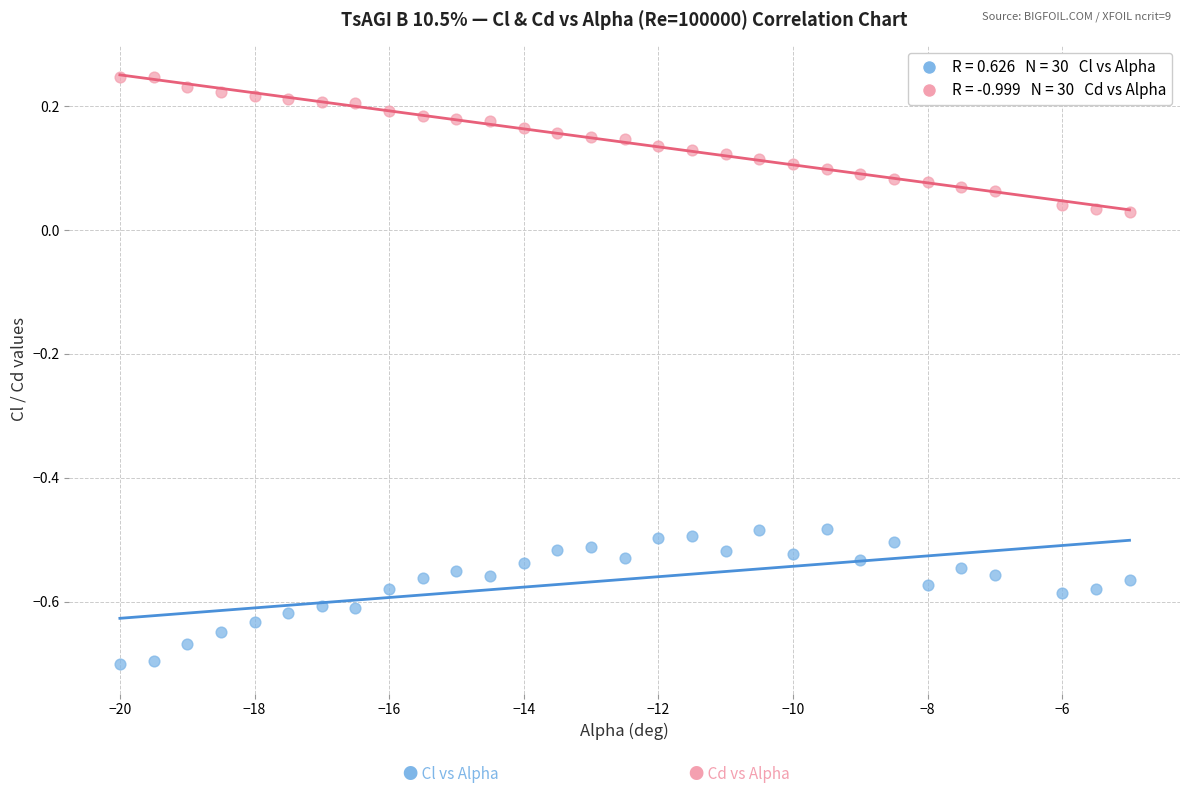

Across all data points, what is the range of Y values (max minus min)?

0.9